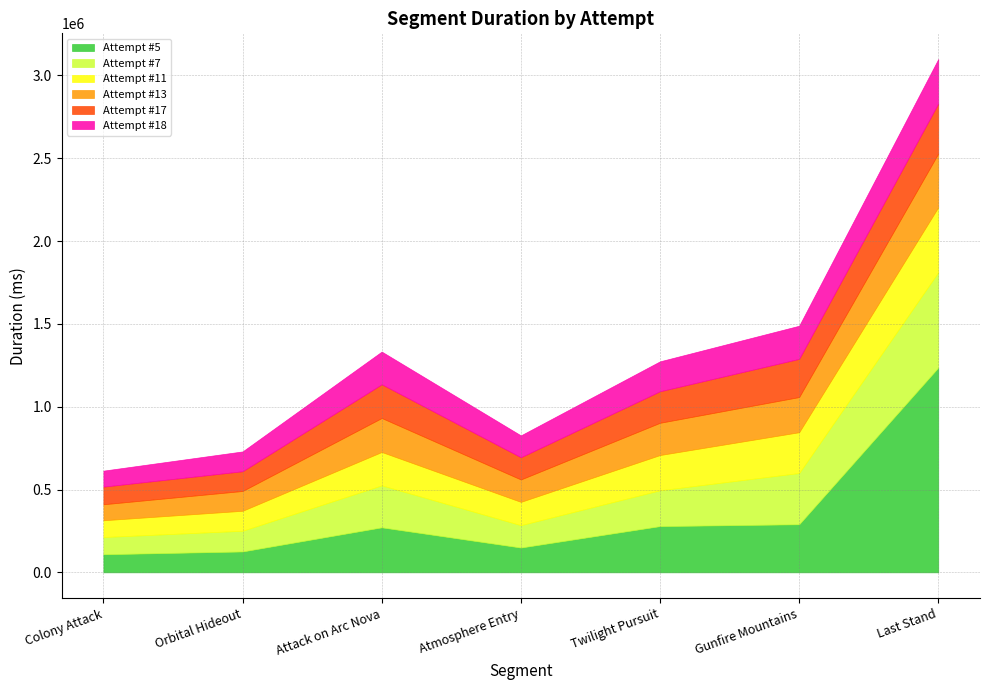

What is the label of the 4th point from the left?

Atmosphere Entry